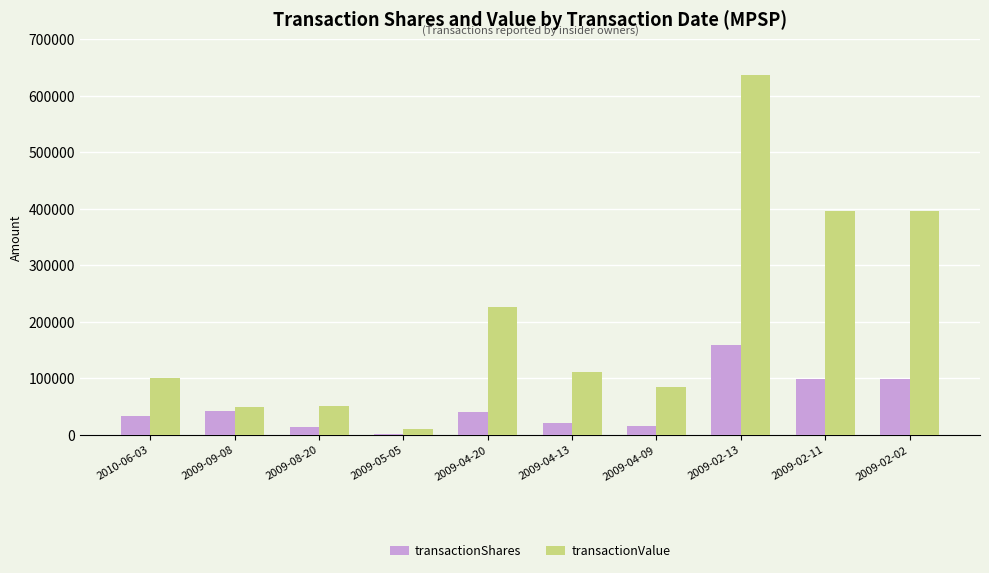

At 2009-02-11, list the series in order from largest to smallest.

transactionValue, transactionShares